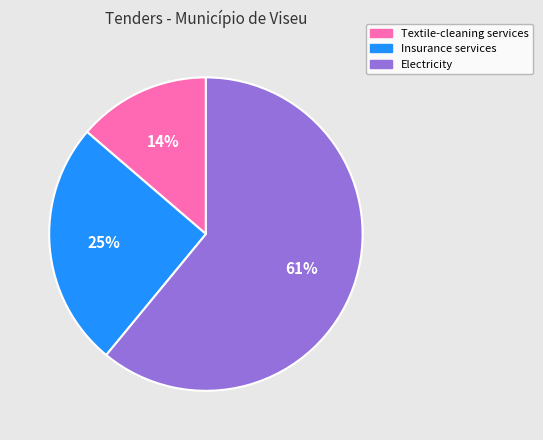

Between Electricity and Textile-cleaning services, which is larger?

Electricity